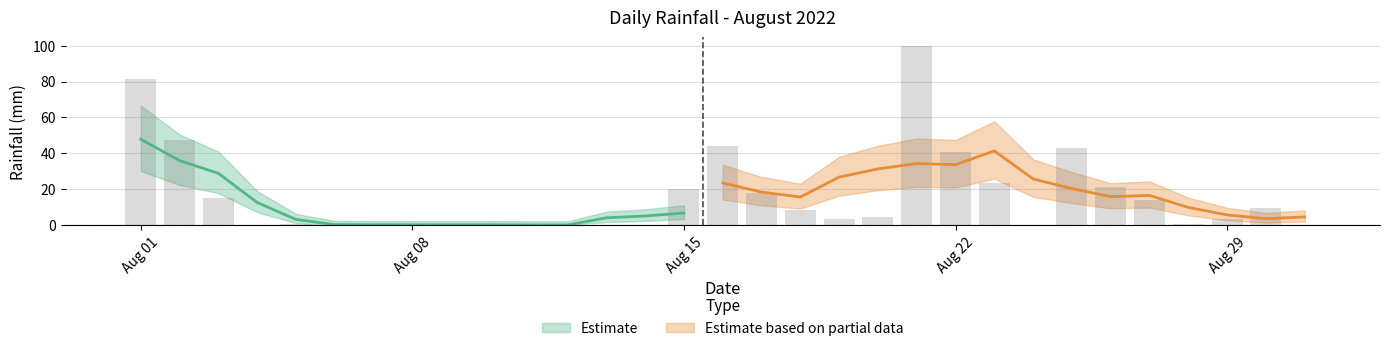

List the labels in order of value, smallest first.

2022-08-06, 2022-08-07, 2022-08-09, 2022-08-11, 2022-08-12, 2022-08-13, 2022-08-14, 2022-08-04, 2022-08-10, 2022-08-24, 2022-08-31, 2022-08-05, 2022-08-08, 2022-08-28, 2022-08-19, 2022-08-29, 2022-08-20, 2022-08-18, 2022-08-30, 2022-08-27, 2022-08-03, 2022-08-17, 2022-08-15, 2022-08-26, 2022-08-23, 2022-08-22, 2022-08-25, 2022-08-16, 2022-08-02, 2022-08-01, 2022-08-21